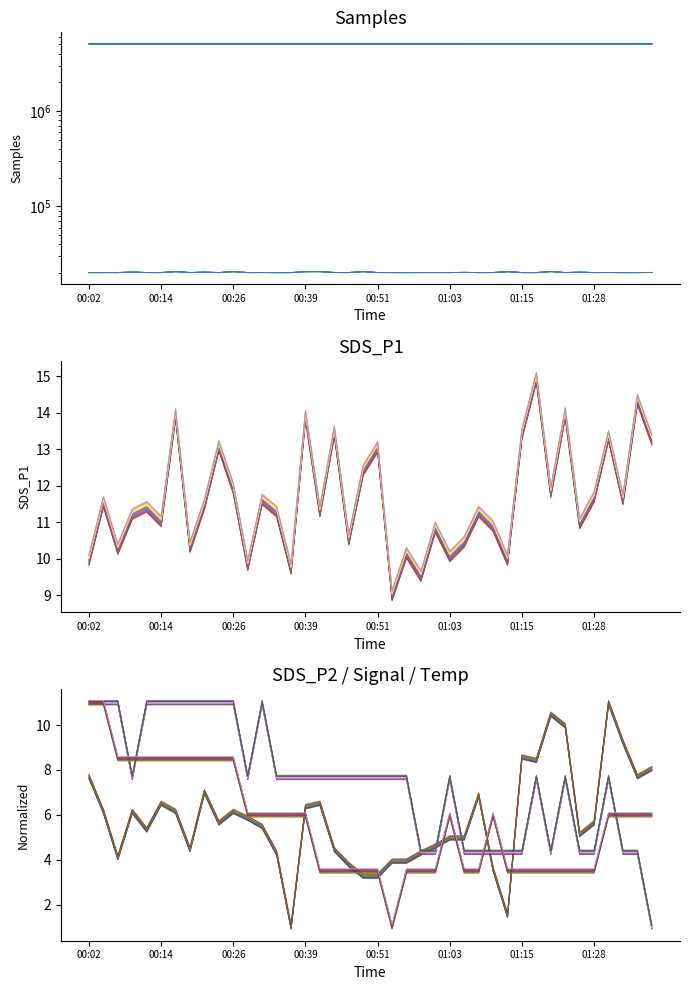

Is the value of Temp at 01:30 greater than the value of SDS_P1 at 01:13?

No